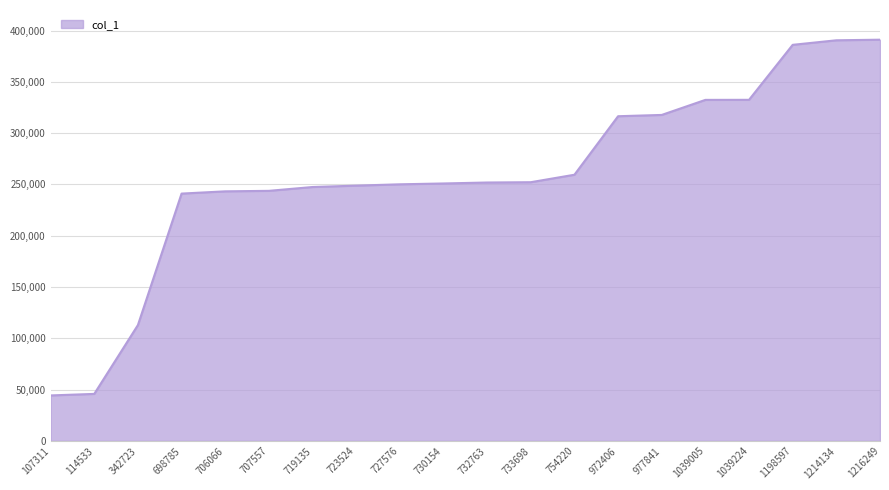

What is the difference between the values at 732763 and 706066?

8605